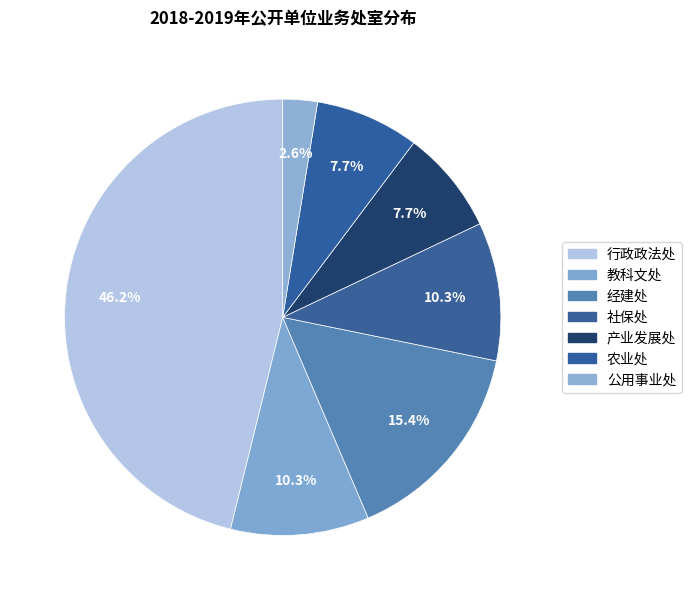

Rank the categories by value from lowest to highest.

公用事业处, 产业发展处, 农业处, 教科文处, 社保处, 经建处, 行政政法处